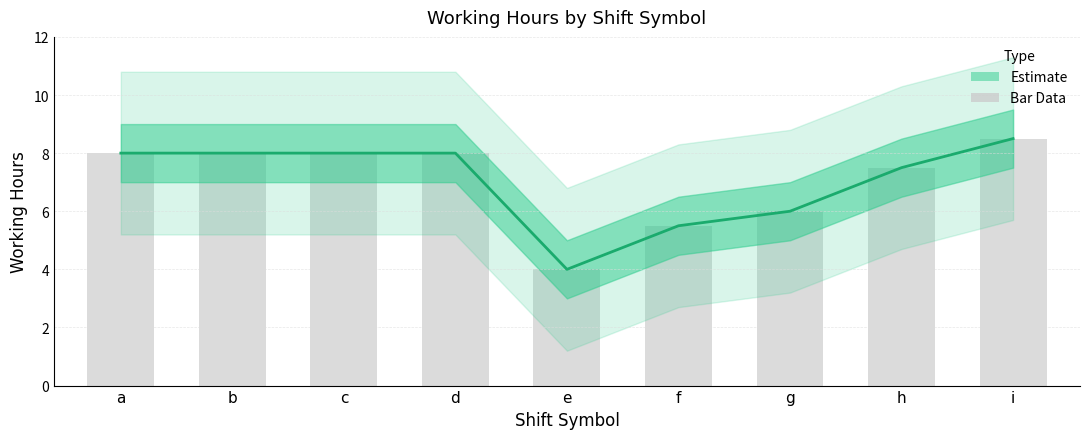

Is the value of Working Hours at h greater than the value of Upper Band at i?

No